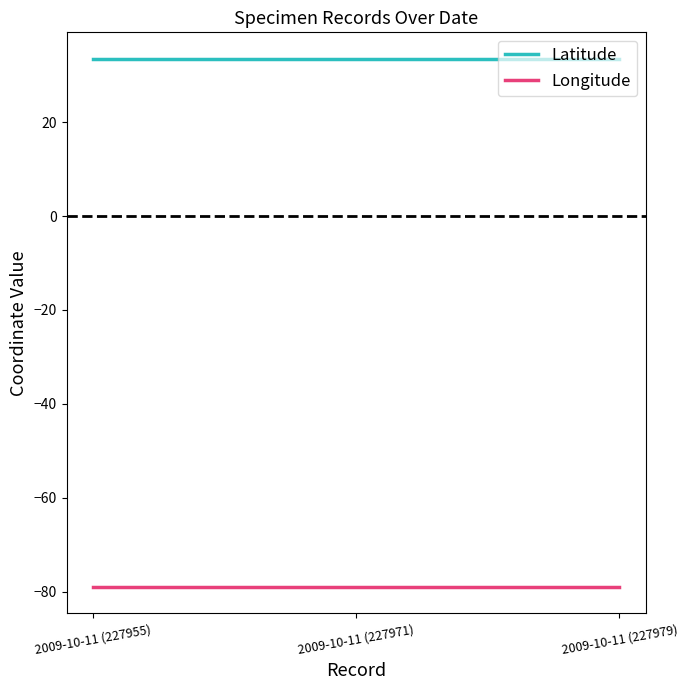

Rank the series at 2009-10-11 (227955) from highest to lowest value.

Latitude, Longitude